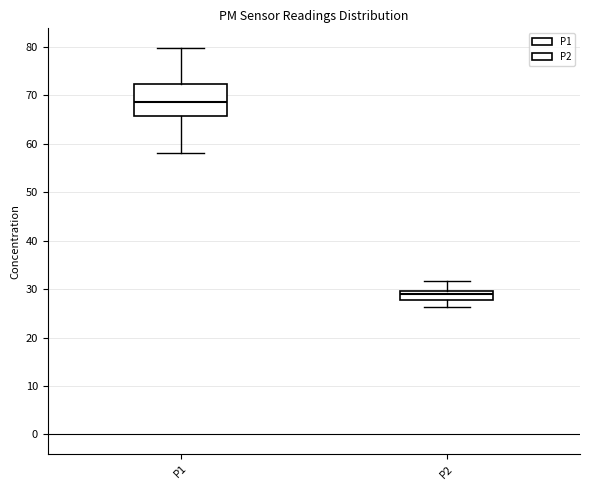

Reading left to right, transcribe this box plot: for each box, give where its median line is, the range the box spans, and where its two whiskers end, as read against the y-axis. The values are not printed on the chart, so give them approximately, as read against the axis.

P1: median 69, box 66 to 72, whiskers 58 to 80
P2: median 29, box 28 to 30, whiskers 26 to 32